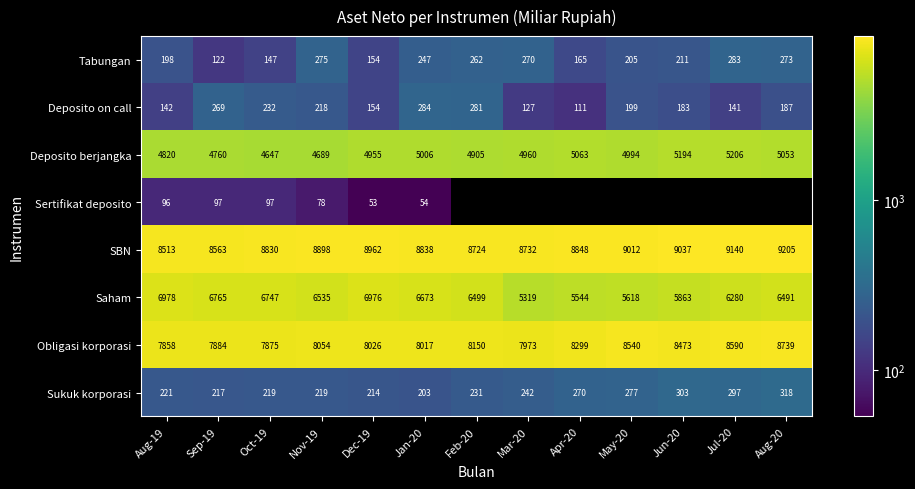

Is the value of Saham at Mar-20 greater than the value of Obligasi korporasi at Nov-19?

No